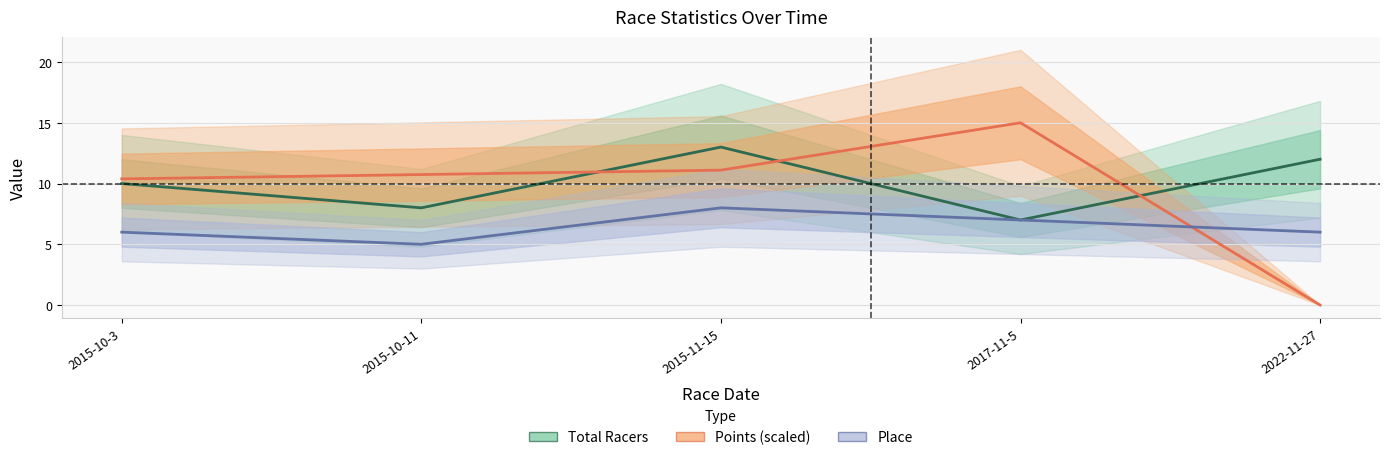

Between 2022-11-27 and 2015-10-3, which is larger?

2022-11-27